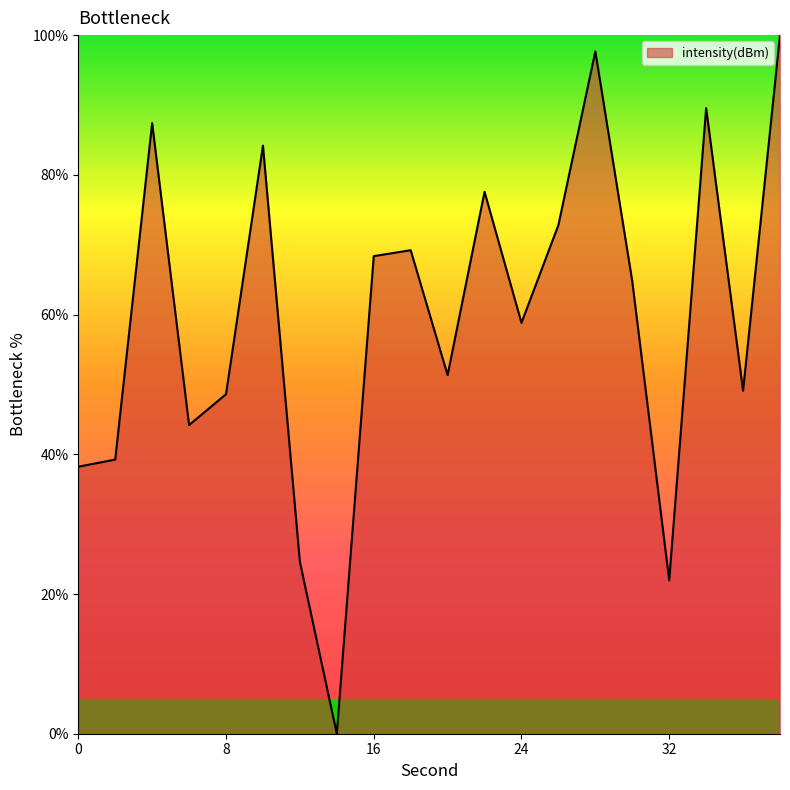

What is the greatest value displayed?

100.0